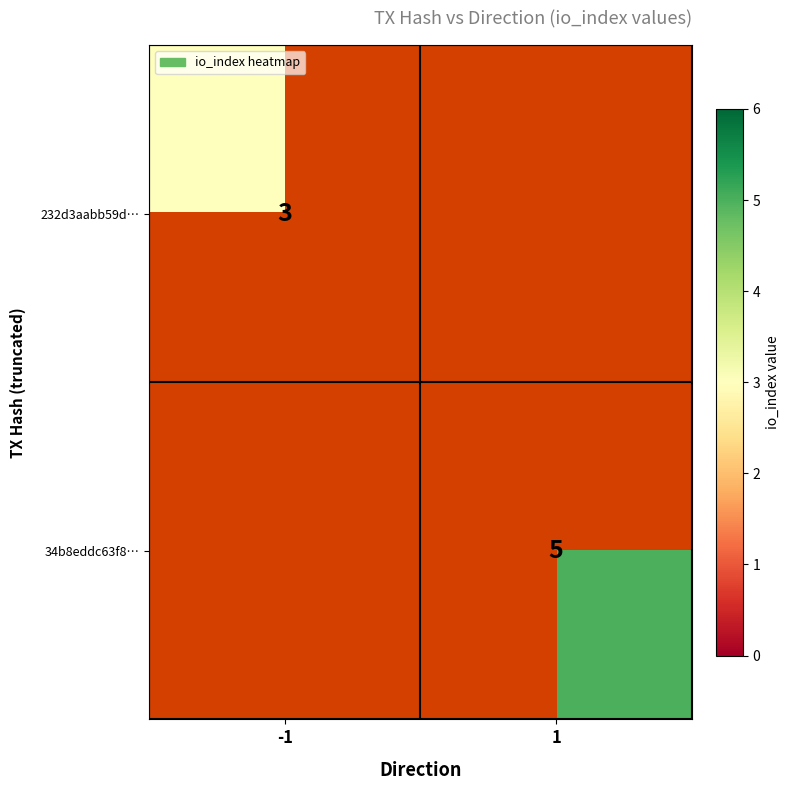

At how many categories does at least one series exceed 4?

1